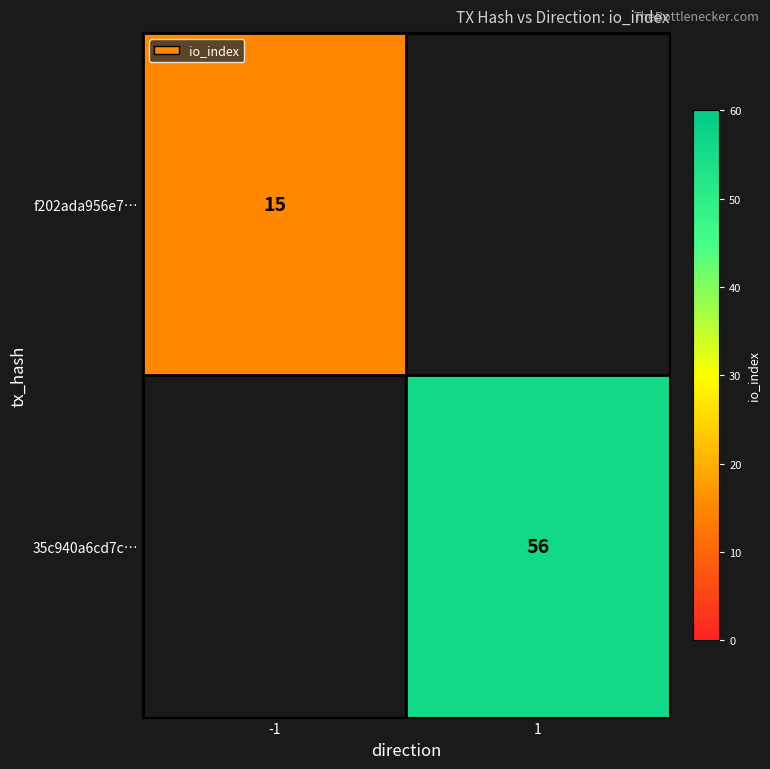

The f202ada956e7… series shows 4 at -1. True or false?

False